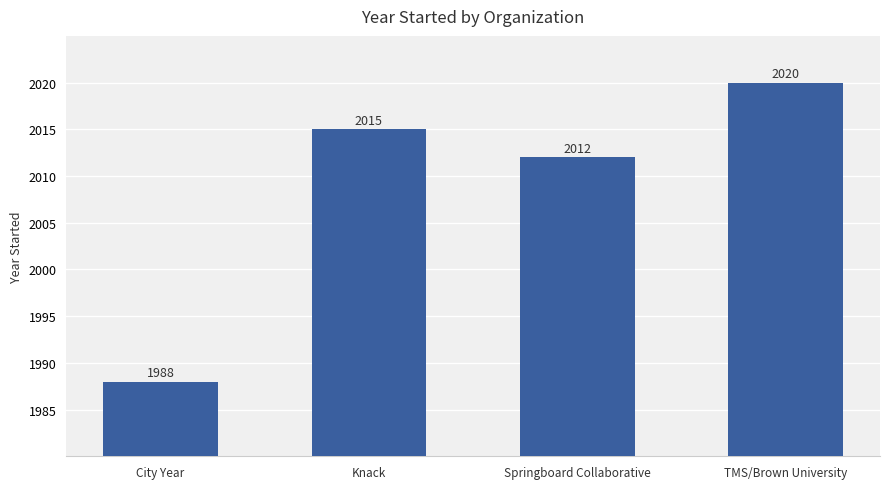

What is the change in value from City Year to Springboard Collaborative?

+24